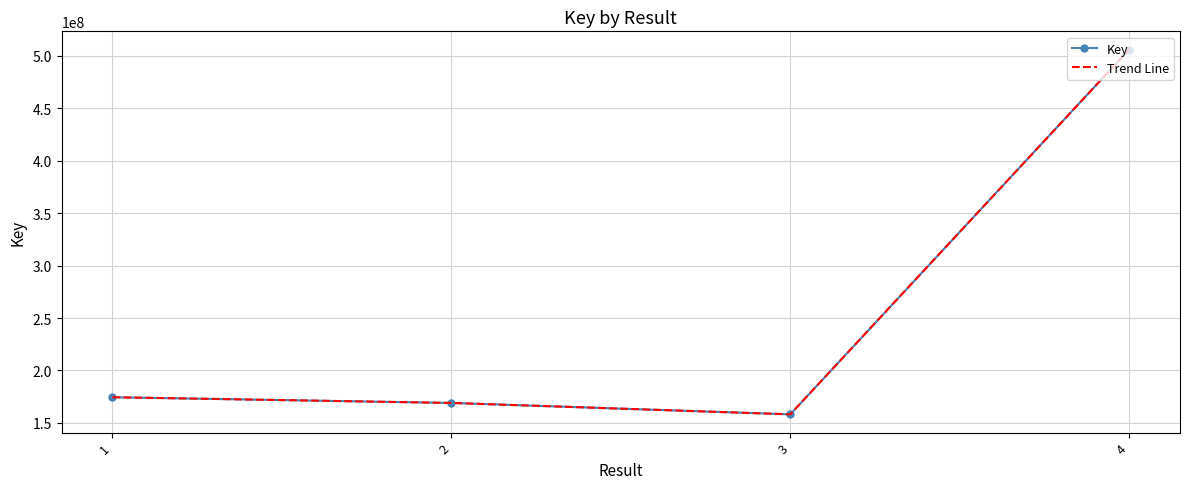

What is the difference between the Key values at 3 and 1?

16316237